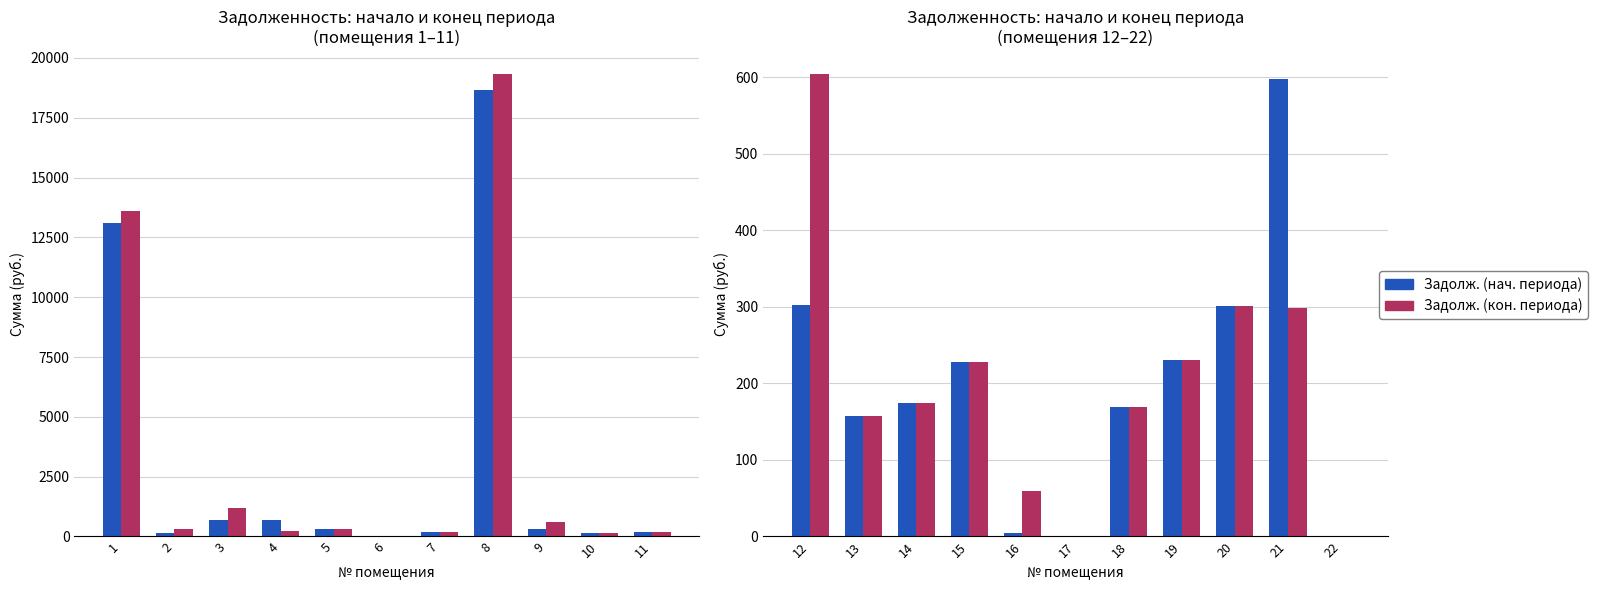

Is it true that Задолженность (конец) equals 328.3 at 19?

False